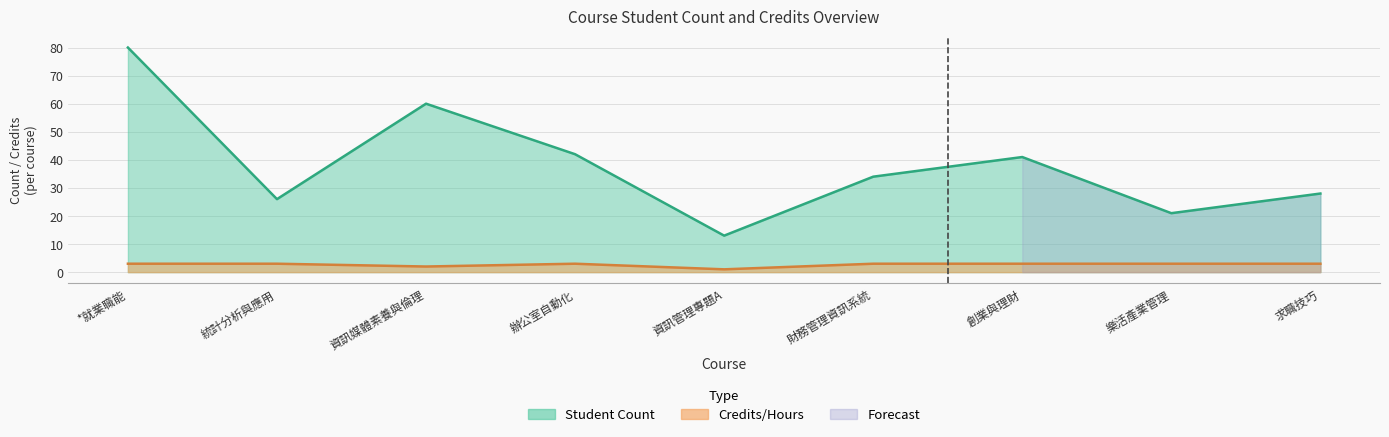

Rank the series at 創業與理財 from lowest to highest value.

Credits/Hours, Student Count